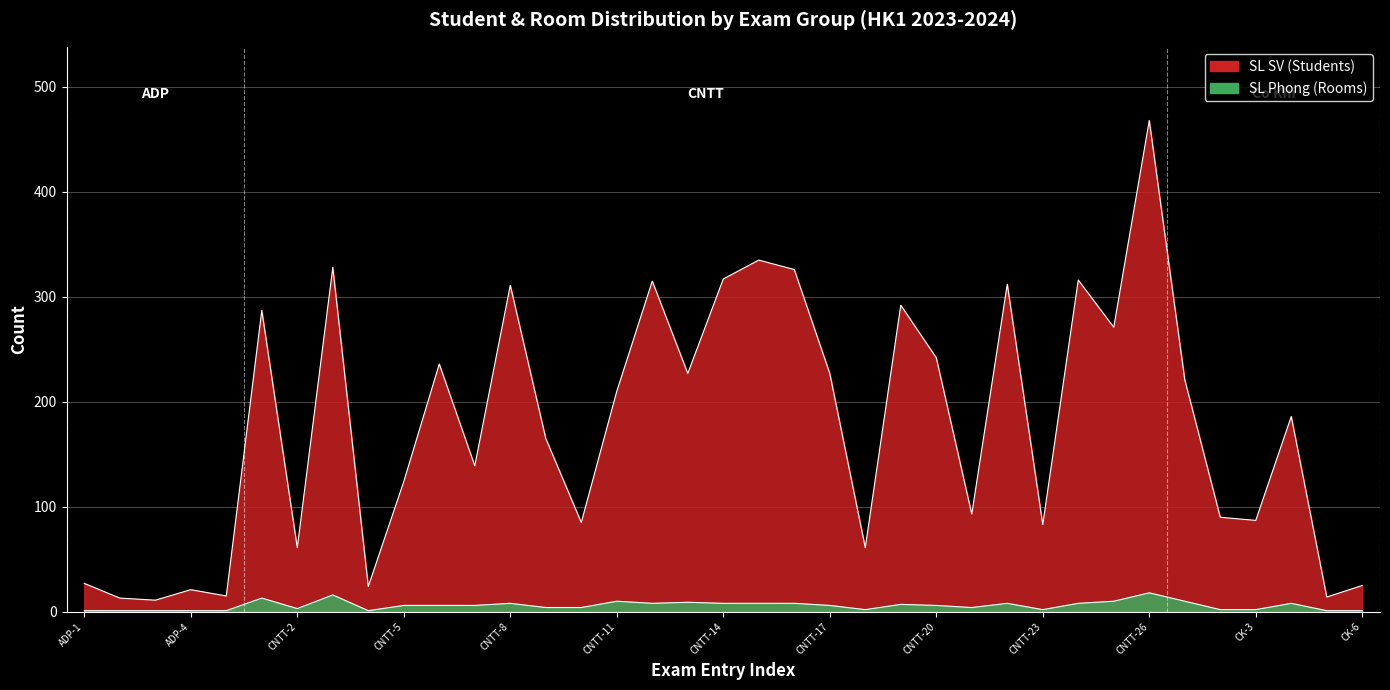

True or false: SL Phong and SL SV cross at least once.

False